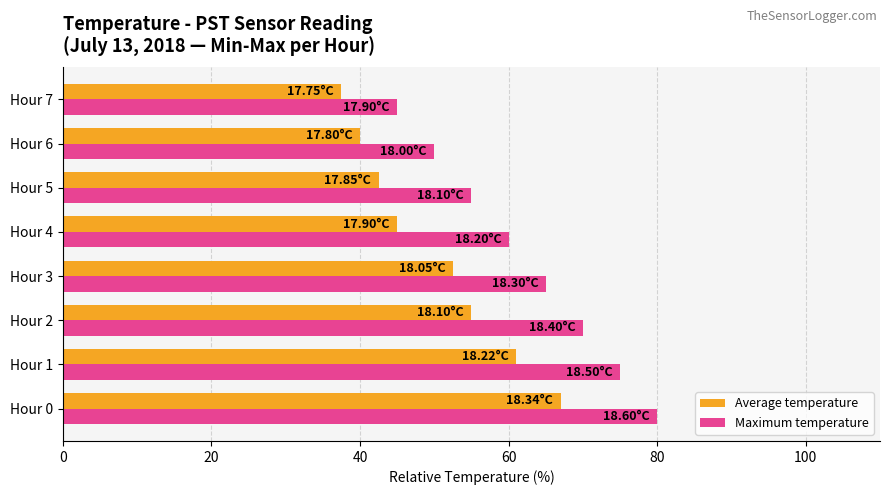

What are all the series names shown in the legend?

Average temperature, Maximum temperature